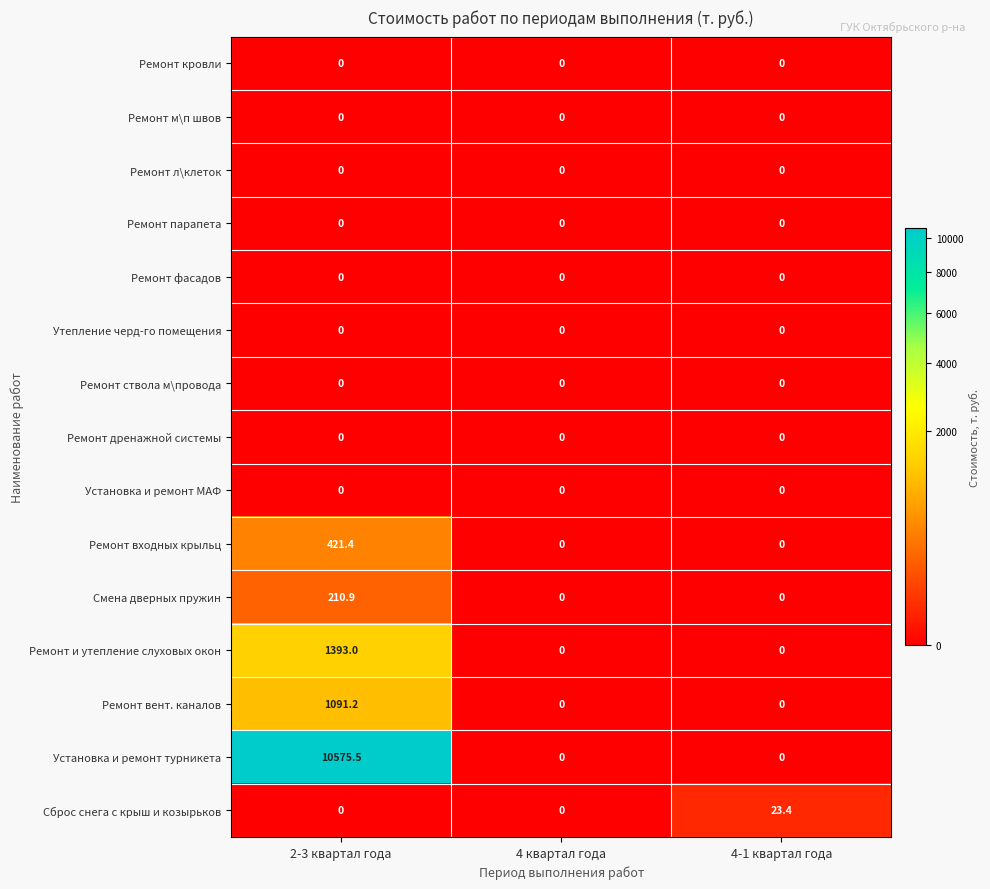

What is the difference between the maximum and minimum values in the Установка и ремонт турникета series?

10575.5